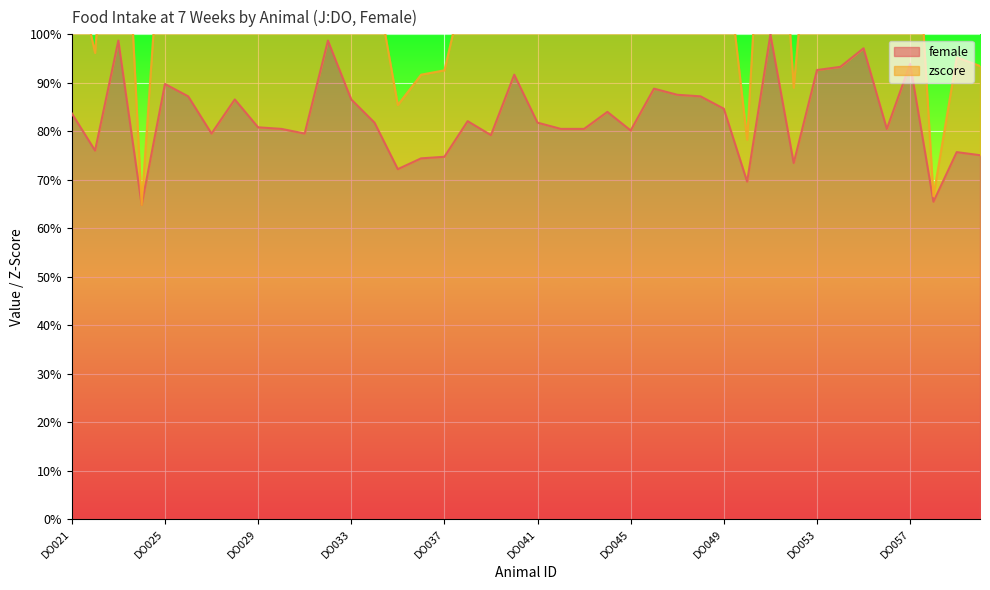

The female series shows 72.2 at DO035. True or false?

True